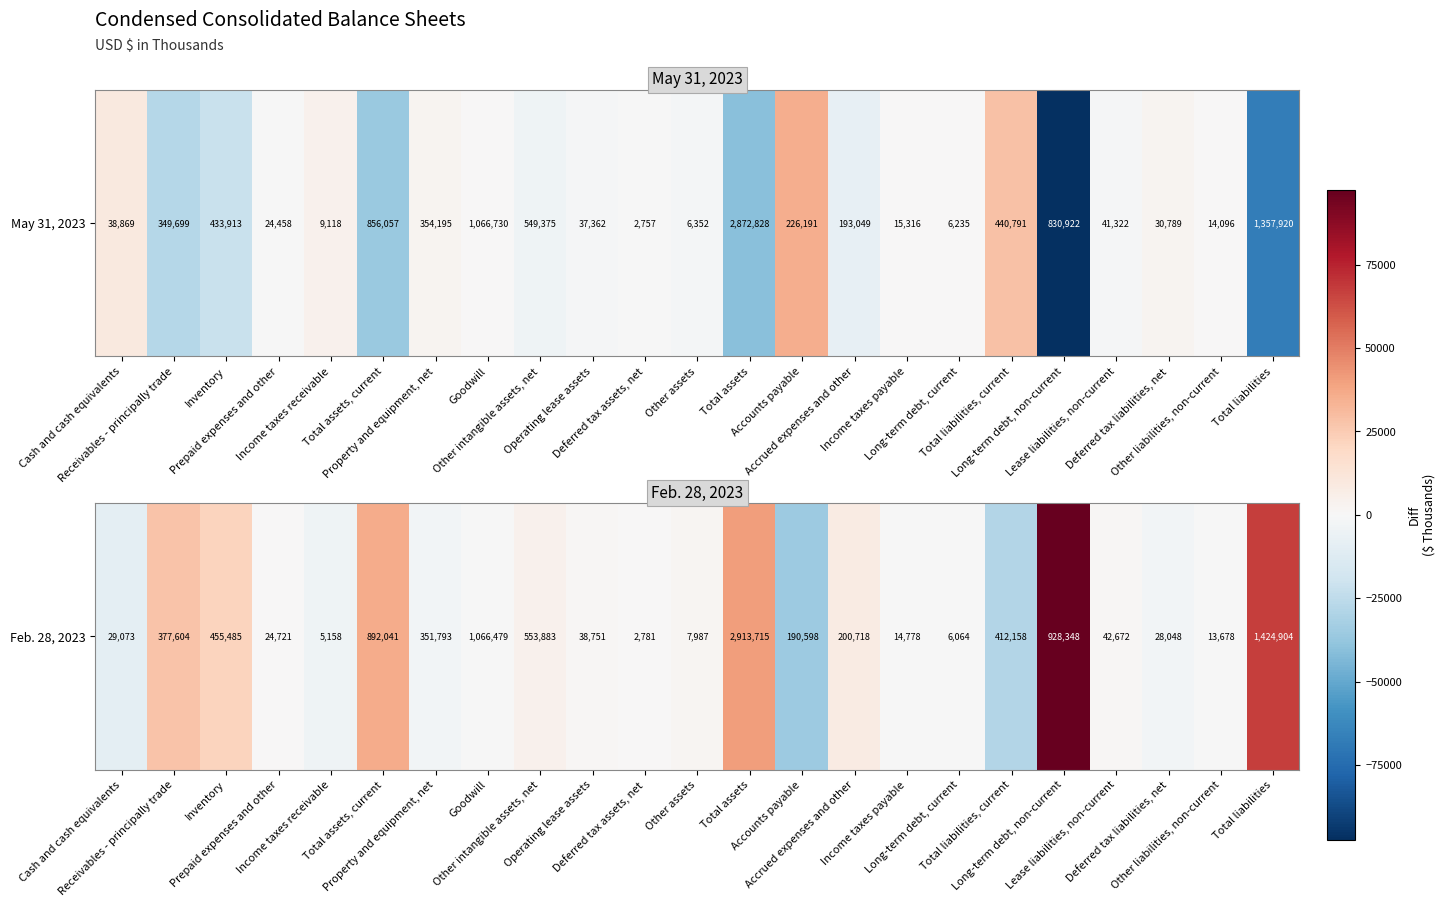

Rank the categories by value from highest to lowest.

Long-term debt, non-current, Total liabilities, Total assets, Total assets, current, Receivables - principally trade, Inventory, Accrued expenses and other, Other intangible assets, net, Other assets, Operating lease assets, Lease liabilities, non-current, Prepaid expenses and other, Deferred tax assets, net, Long-term debt, current, Goodwill, Other liabilities, non-current, Income taxes payable, Property and equipment, net, Deferred tax liabilities, net, Income taxes receivable, Cash and cash equivalents, Total liabilities, current, Accounts payable